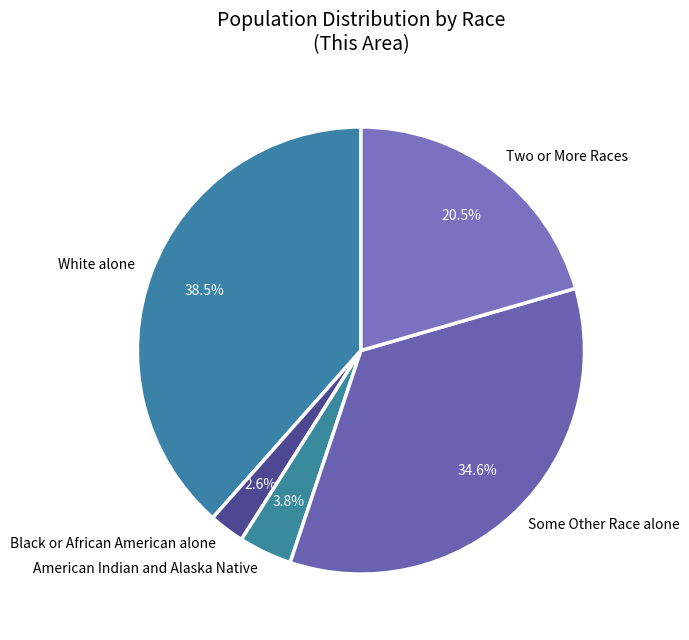

Does Black or African American alone account for over 50% of the chart?

No